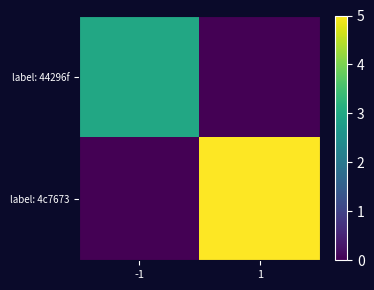

What is the total value across all series at 1?

5